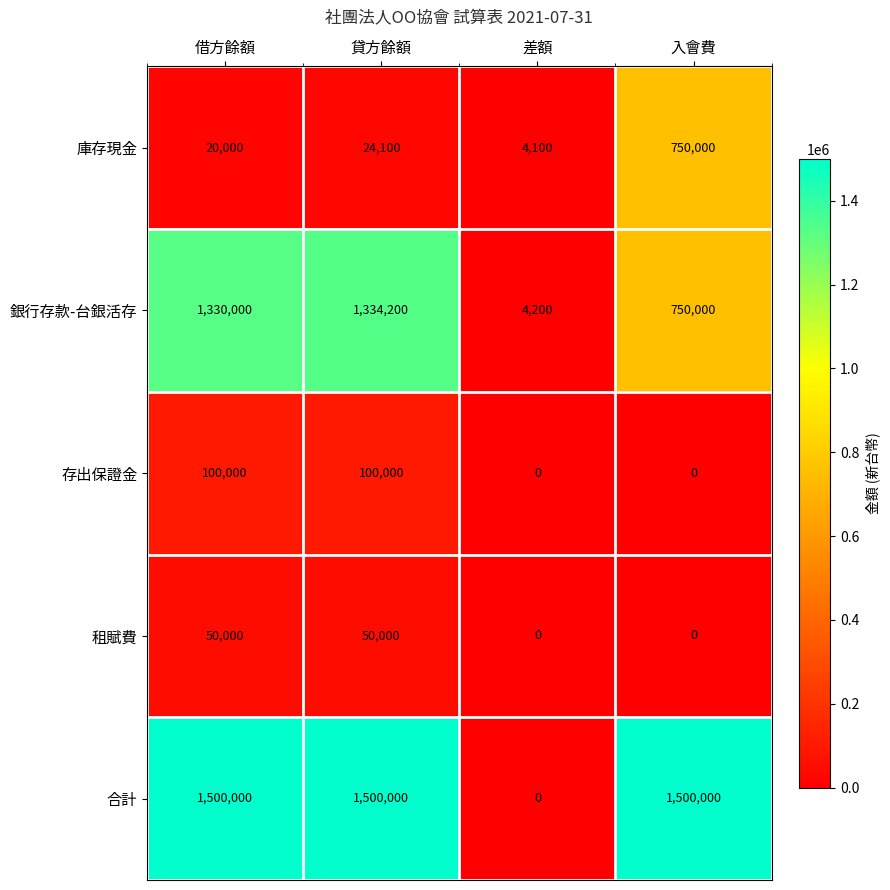

Reading right to left, list all the values displayed in this chart.

庫存現金: 750000	4100	24100	20000
銀行存款-台銀活存: 750000	4200	1334200	1330000
存出保證金: 0	0	100000	100000
租賦費: 0	0	50000	50000
合計: 1500000	0	1500000	1500000